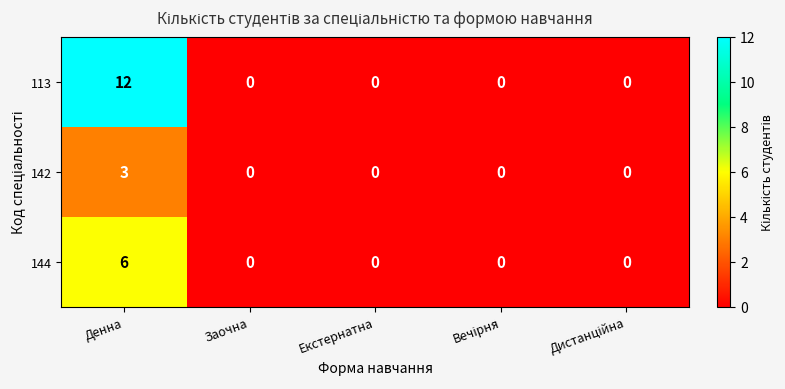

The value of 142 at Заочна is 0. True or false?

True